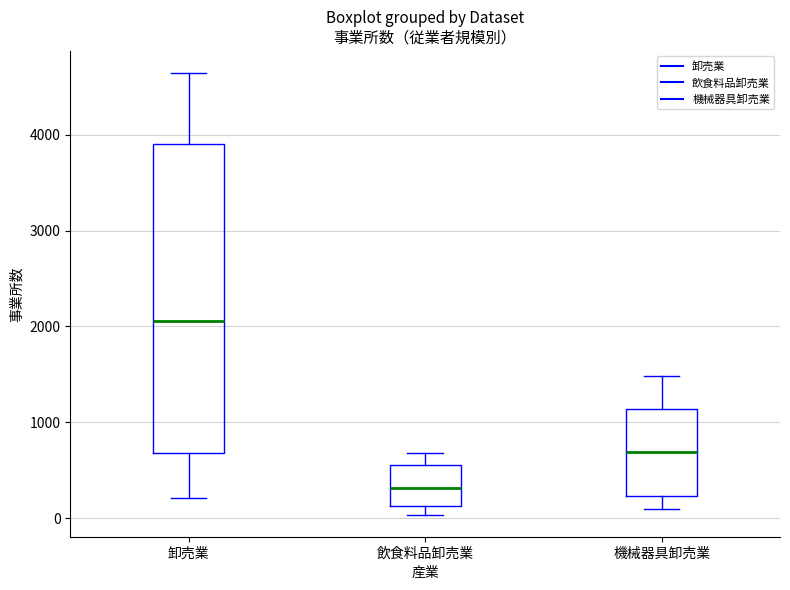

Comparing the boxes themselves (not the whiskers), which one is the tallest?

卸売業